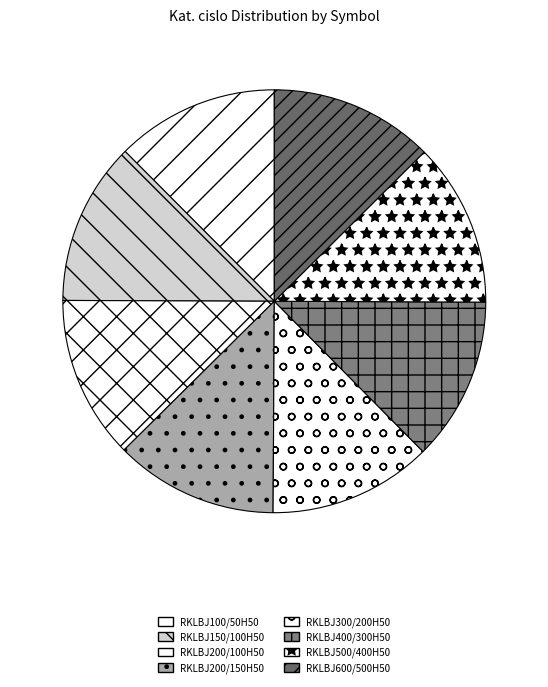

Which category has the smallest portion of the pie?

RKLBJ100/50H50